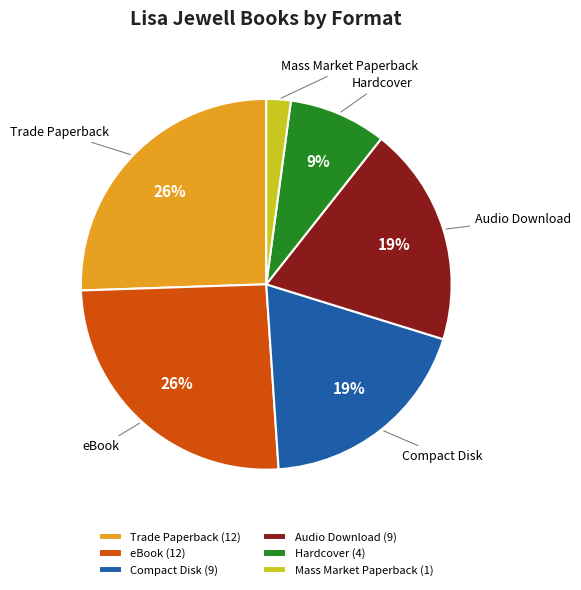

Count the number of slices in the pie.

6